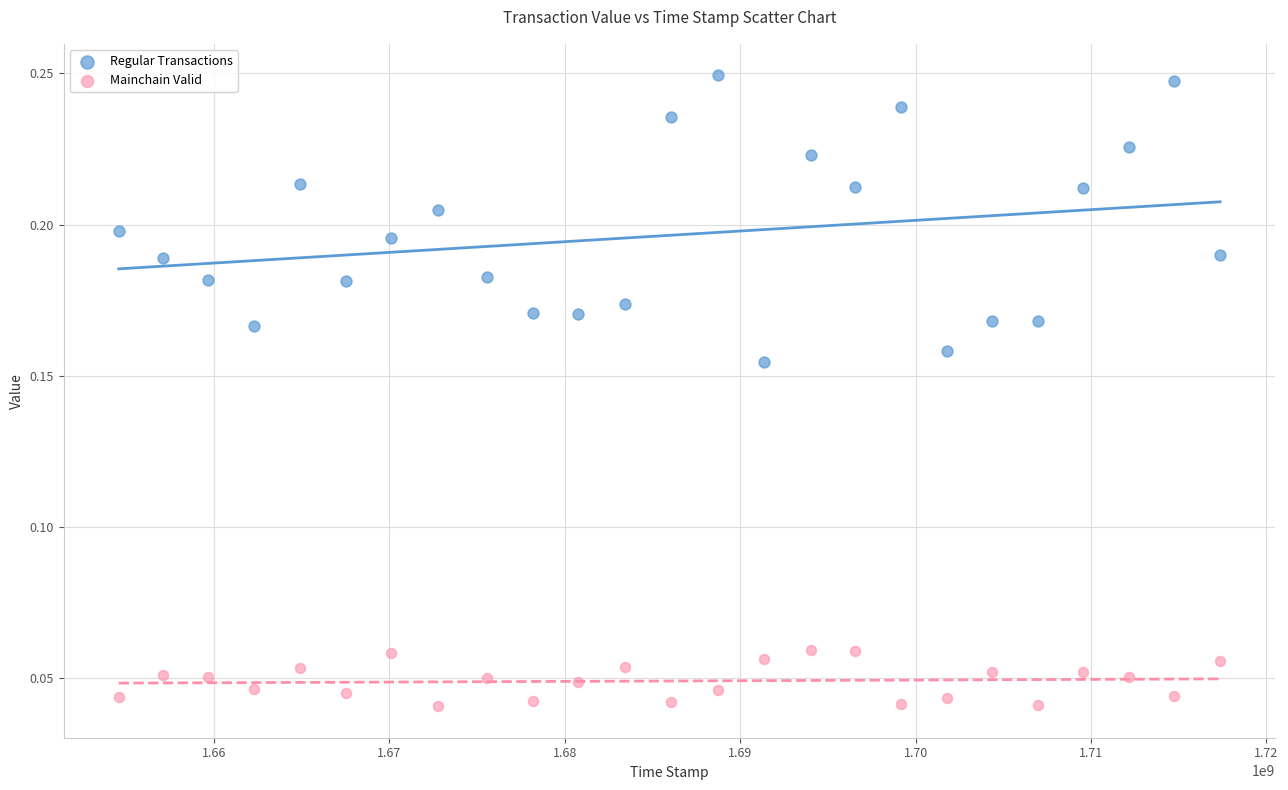

Which series contains the lowest Y value?

Mainchain Valid